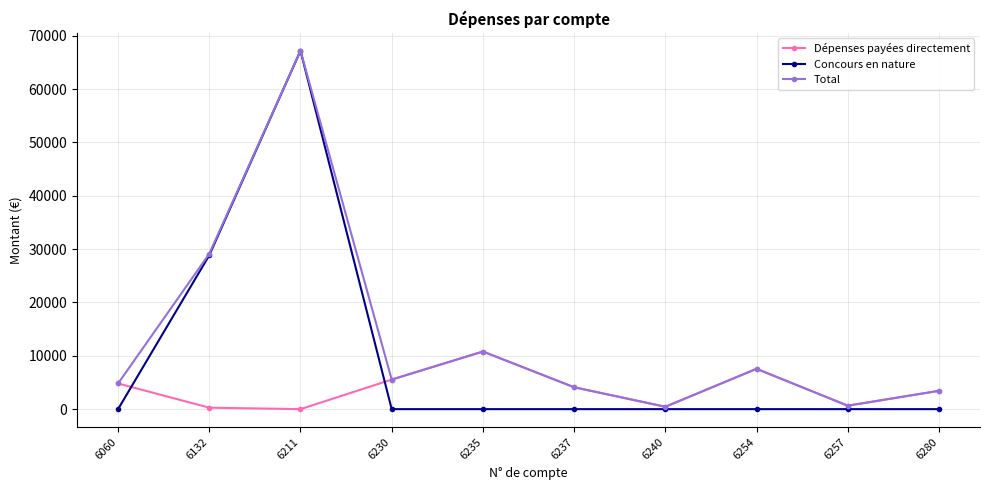

Is this an area chart (filled region under the line)?

No